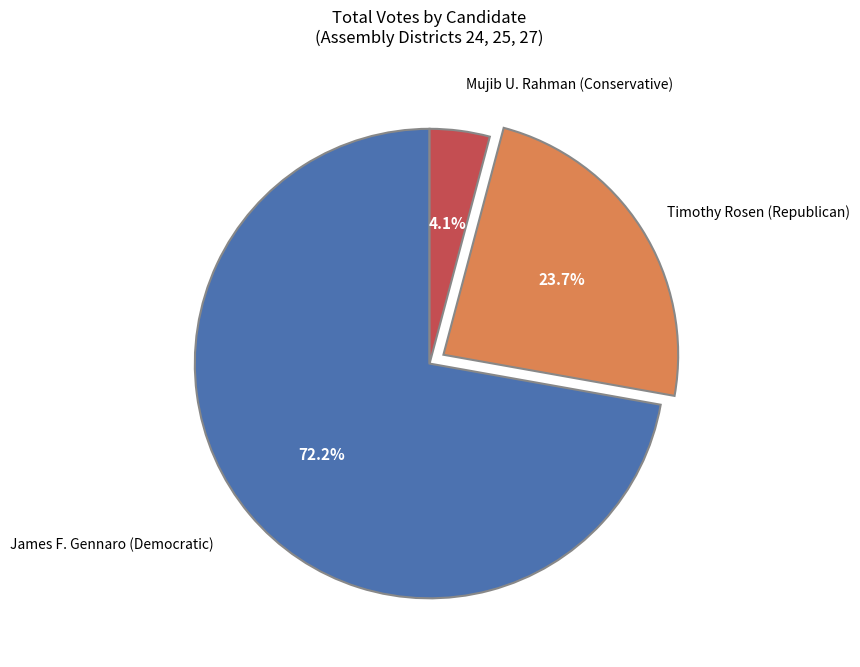

Between Timothy Rosen (Republican) and Mujib U. Rahman (Conservative), which is larger?

Timothy Rosen (Republican)